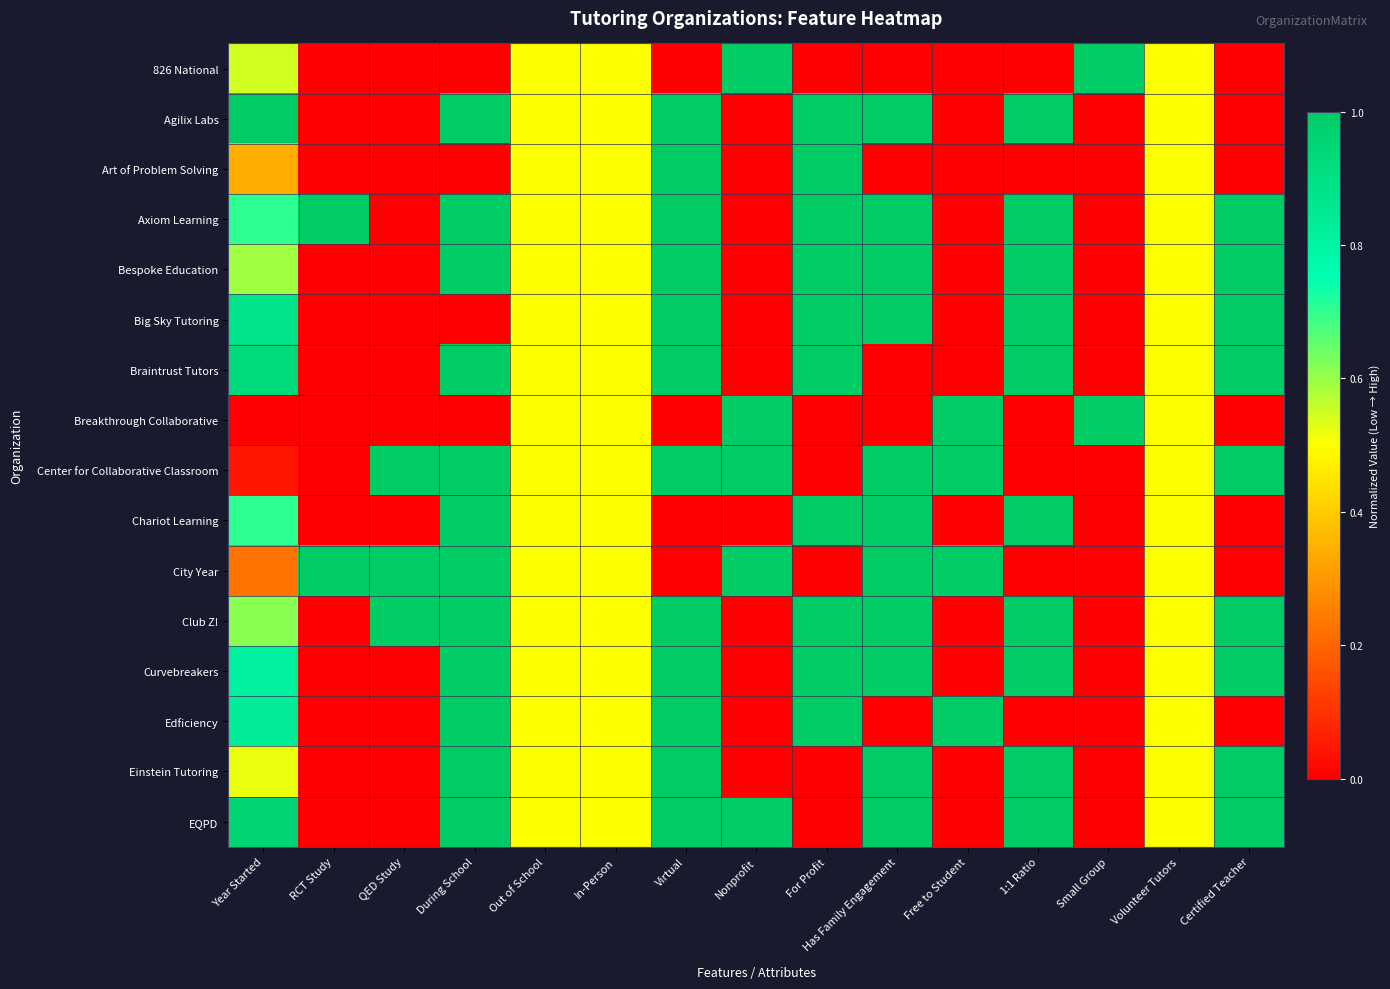

Reading left to right, list all the values displayed in this chart.

826 National: Year Started=0.5	RCT Study=0.0	QED Study=0.0	During School=0.0	Out of School=0.5	In-Person=0.5	Virtual=0.0	Nonprofit=1.0	For Profit=0.0	Has Family Engagement=0.0	Free to Student=0.0	1:1 Ratio=0.0	Small Group=1.0	Volunteer Tutors=0.5	Certified Teacher=0.0
Agilix Labs: Year Started=1.0	RCT Study=0.0	QED Study=0.0	During School=1.0	Out of School=0.5	In-Person=0.5	Virtual=1.0	Nonprofit=0.0	For Profit=1.0	Has Family Engagement=1.0	Free to Student=0.0	1:1 Ratio=1.0	Small Group=0.0	Volunteer Tutors=0.5	Certified Teacher=0.0
Art of Problem Solving: Year Started=0.3	RCT Study=0.0	QED Study=0.0	During School=0.0	Out of School=0.5	In-Person=0.5	Virtual=1.0	Nonprofit=0.0	For Profit=1.0	Has Family Engagement=0.0	Free to Student=0.0	1:1 Ratio=0.0	Small Group=0.0	Volunteer Tutors=0.5	Certified Teacher=0.0
Axiom Learning: Year Started=0.7	RCT Study=1.0	QED Study=0.0	During School=1.0	Out of School=0.5	In-Person=0.5	Virtual=1.0	Nonprofit=0.0	For Profit=1.0	Has Family Engagement=1.0	Free to Student=0.0	1:1 Ratio=1.0	Small Group=0.0	Volunteer Tutors=0.5	Certified Teacher=1.0
Bespoke Education: Year Started=0.6	RCT Study=0.0	QED Study=0.0	During School=1.0	Out of School=0.5	In-Person=0.5	Virtual=1.0	Nonprofit=0.0	For Profit=1.0	Has Family Engagement=1.0	Free to Student=0.0	1:1 Ratio=1.0	Small Group=0.0	Volunteer Tutors=0.5	Certified Teacher=1.0
Big Sky Tutoring: Year Started=0.9	RCT Study=0.0	QED Study=0.0	During School=0.0	Out of School=0.5	In-Person=0.5	Virtual=1.0	Nonprofit=0.0	For Profit=1.0	Has Family Engagement=1.0	Free to Student=0.0	1:1 Ratio=1.0	Small Group=0.0	Volunteer Tutors=0.5	Certified Teacher=1.0
Braintrust Tutors: Year Started=0.9	RCT Study=0.0	QED Study=0.0	During School=1.0	Out of School=0.5	In-Person=0.5	Virtual=1.0	Nonprofit=0.0	For Profit=1.0	Has Family Engagement=0.0	Free to Student=0.0	1:1 Ratio=1.0	Small Group=0.0	Volunteer Tutors=0.5	Certified Teacher=1.0
Breakthrough Collaborative: Year Started=0.0	RCT Study=0.0	QED Study=0.0	During School=0.0	Out of School=0.5	In-Person=0.5	Virtual=0.0	Nonprofit=1.0	For Profit=0.0	Has Family Engagement=0.0	Free to Student=1.0	1:1 Ratio=0.0	Small Group=1.0	Volunteer Tutors=0.5	Certified Teacher=0.0
Center for Collaborative Classroom: Year Started=0.0	RCT Study=0.0	QED Study=1.0	During School=1.0	Out of School=0.5	In-Person=0.5	Virtual=1.0	Nonprofit=1.0	For Profit=0.0	Has Family Engagement=1.0	Free to Student=1.0	1:1 Ratio=0.0	Small Group=0.0	Volunteer Tutors=0.5	Certified Teacher=1.0
Chariot Learning: Year Started=0.7	RCT Study=0.0	QED Study=0.0	During School=1.0	Out of School=0.5	In-Person=0.5	Virtual=0.0	Nonprofit=0.0	For Profit=1.0	Has Family Engagement=1.0	Free to Student=0.0	1:1 Ratio=1.0	Small Group=0.0	Volunteer Tutors=0.5	Certified Teacher=0.0
City Year: Year Started=0.2	RCT Study=1.0	QED Study=1.0	During School=1.0	Out of School=0.5	In-Person=0.5	Virtual=0.0	Nonprofit=1.0	For Profit=0.0	Has Family Engagement=1.0	Free to Student=1.0	1:1 Ratio=0.0	Small Group=0.0	Volunteer Tutors=0.5	Certified Teacher=0.0
Club Z!: Year Started=0.6	RCT Study=0.0	QED Study=1.0	During School=1.0	Out of School=0.5	In-Person=0.5	Virtual=1.0	Nonprofit=0.0	For Profit=1.0	Has Family Engagement=1.0	Free to Student=0.0	1:1 Ratio=1.0	Small Group=0.0	Volunteer Tutors=0.5	Certified Teacher=1.0
Curvebreakers: Year Started=0.8	RCT Study=0.0	QED Study=0.0	During School=1.0	Out of School=0.5	In-Person=0.5	Virtual=1.0	Nonprofit=0.0	For Profit=1.0	Has Family Engagement=1.0	Free to Student=0.0	1:1 Ratio=1.0	Small Group=0.0	Volunteer Tutors=0.5	Certified Teacher=1.0
Edficiency: Year Started=0.8	RCT Study=0.0	QED Study=0.0	During School=1.0	Out of School=0.5	In-Person=0.5	Virtual=1.0	Nonprofit=0.0	For Profit=1.0	Has Family Engagement=0.0	Free to Student=1.0	1:1 Ratio=0.0	Small Group=0.0	Volunteer Tutors=0.5	Certified Teacher=0.0
Einstein Tutoring: Year Started=0.5	RCT Study=0.0	QED Study=0.0	During School=1.0	Out of School=0.5	In-Person=0.5	Virtual=1.0	Nonprofit=0.0	For Profit=0.0	Has Family Engagement=1.0	Free to Student=0.0	1:1 Ratio=1.0	Small Group=0.0	Volunteer Tutors=0.5	Certified Teacher=1.0
EQPD: Year Started=1.0	RCT Study=0.0	QED Study=0.0	During School=1.0	Out of School=0.5	In-Person=0.5	Virtual=1.0	Nonprofit=1.0	For Profit=0.0	Has Family Engagement=1.0	Free to Student=0.0	1:1 Ratio=1.0	Small Group=0.0	Volunteer Tutors=0.5	Certified Teacher=1.0